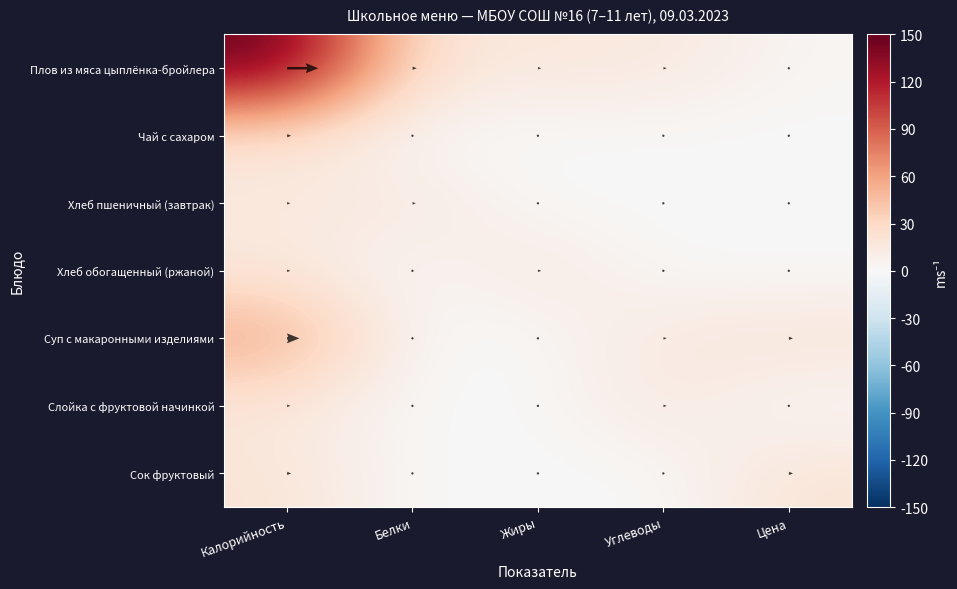

Where is Сок фруктовый nearest to the value 10?

Калорийность